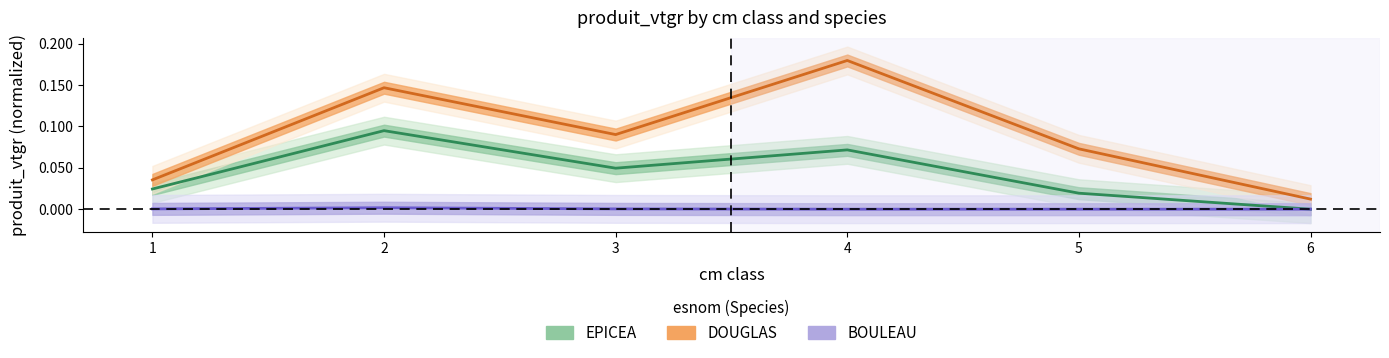

The EPICEA series shows 0.0 at 1. True or false?

False